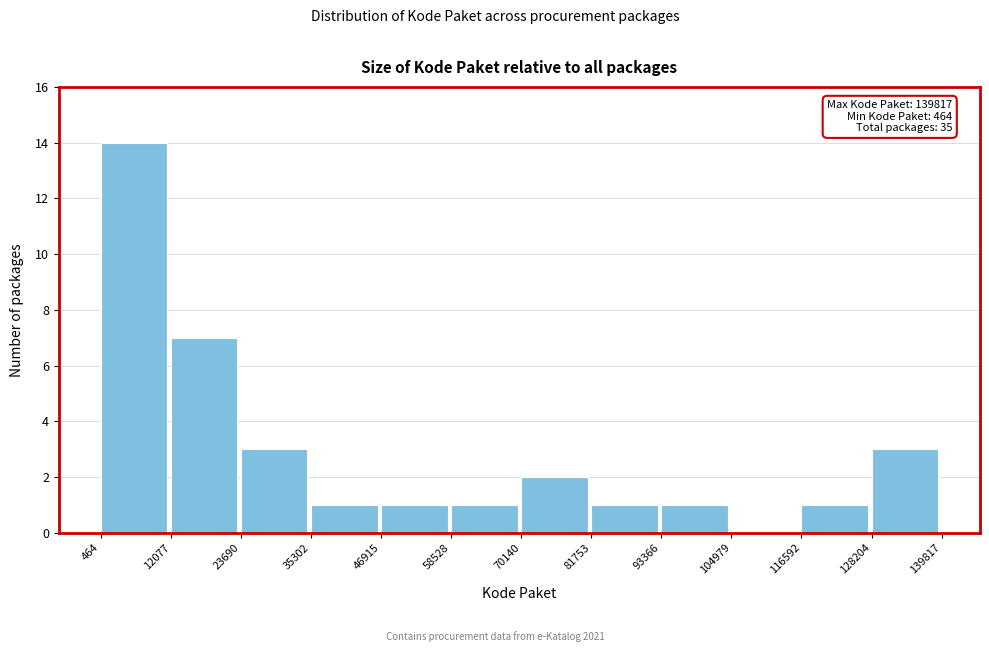

Which range on the x-axis has the tallest bar?

464 to 12077